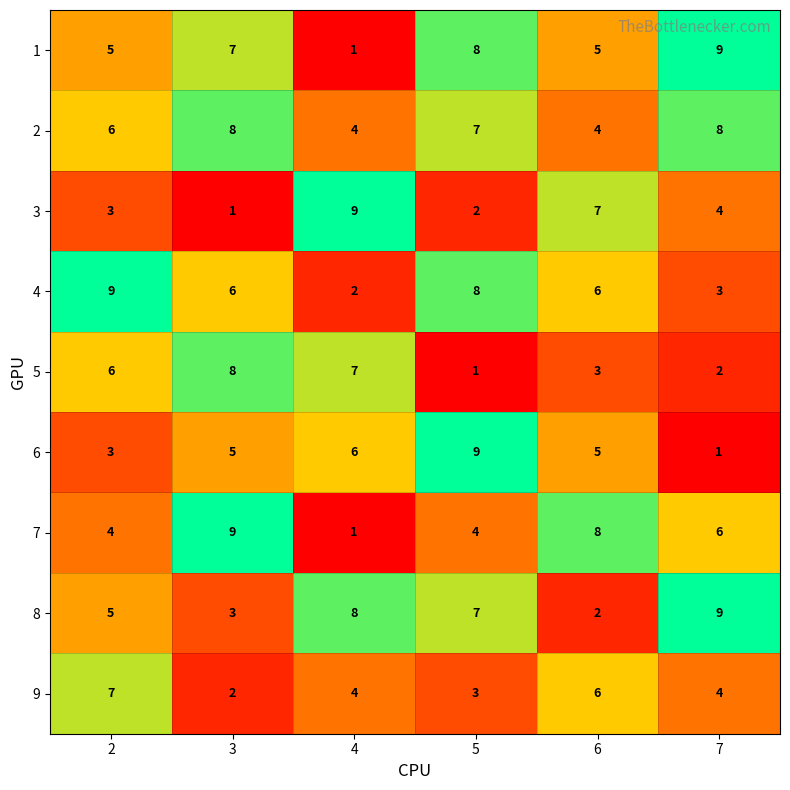

Count the number of categories in the chart.

6